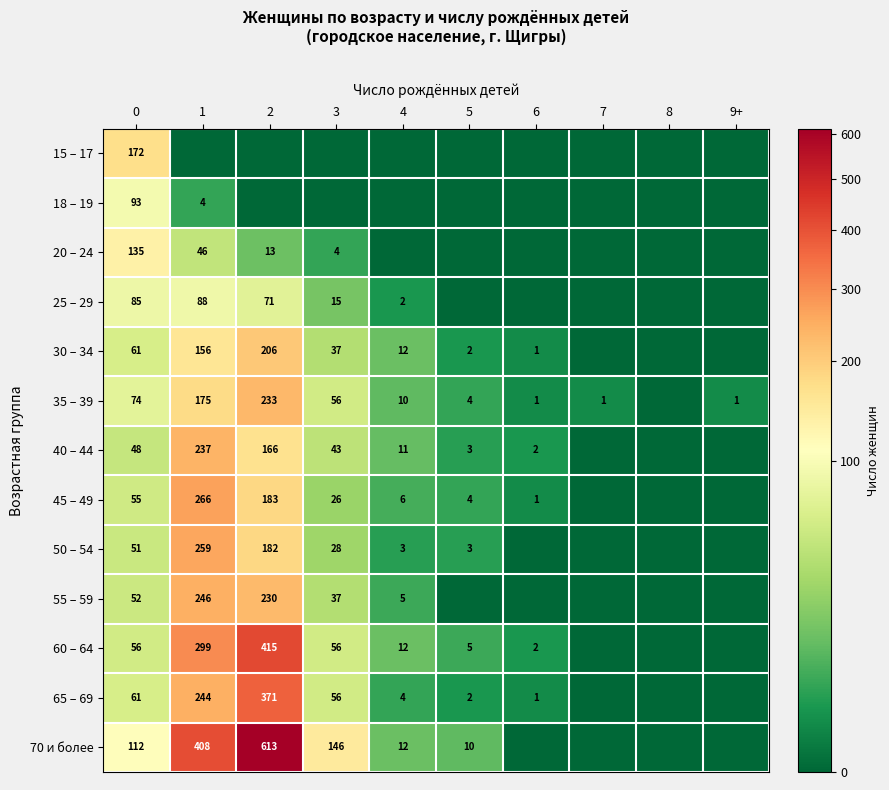

What is the sum of the 70 и более values at 0 and 1?

520